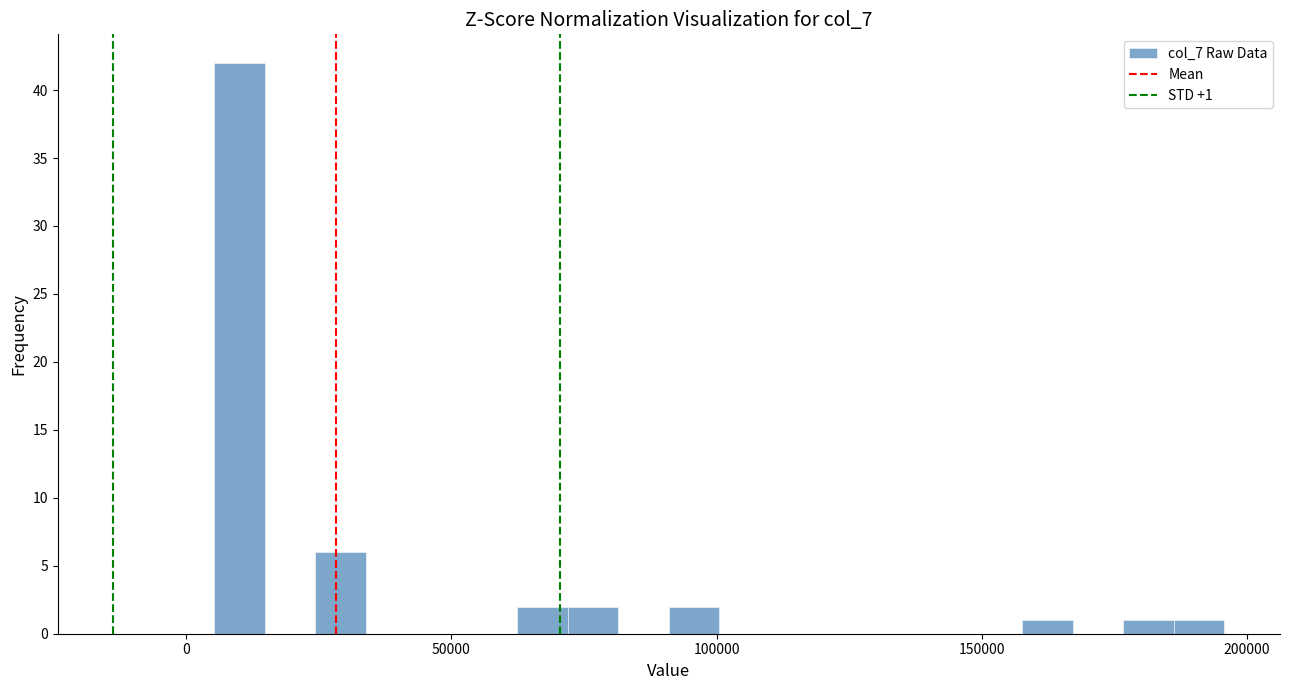

Read against the x-axis, roughly where is the centre of the tallest bar?

10000